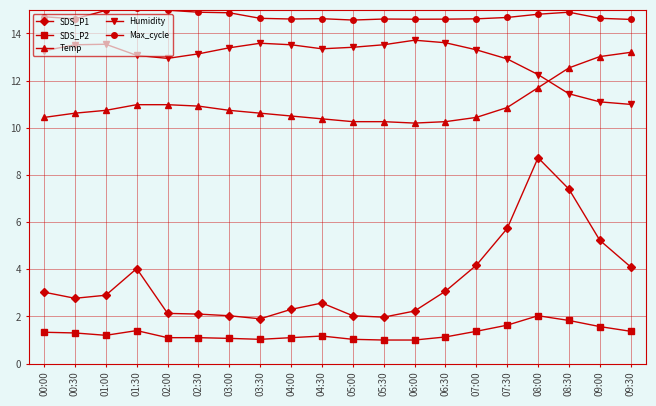

What is the total value across all series at 09:00?

45.6